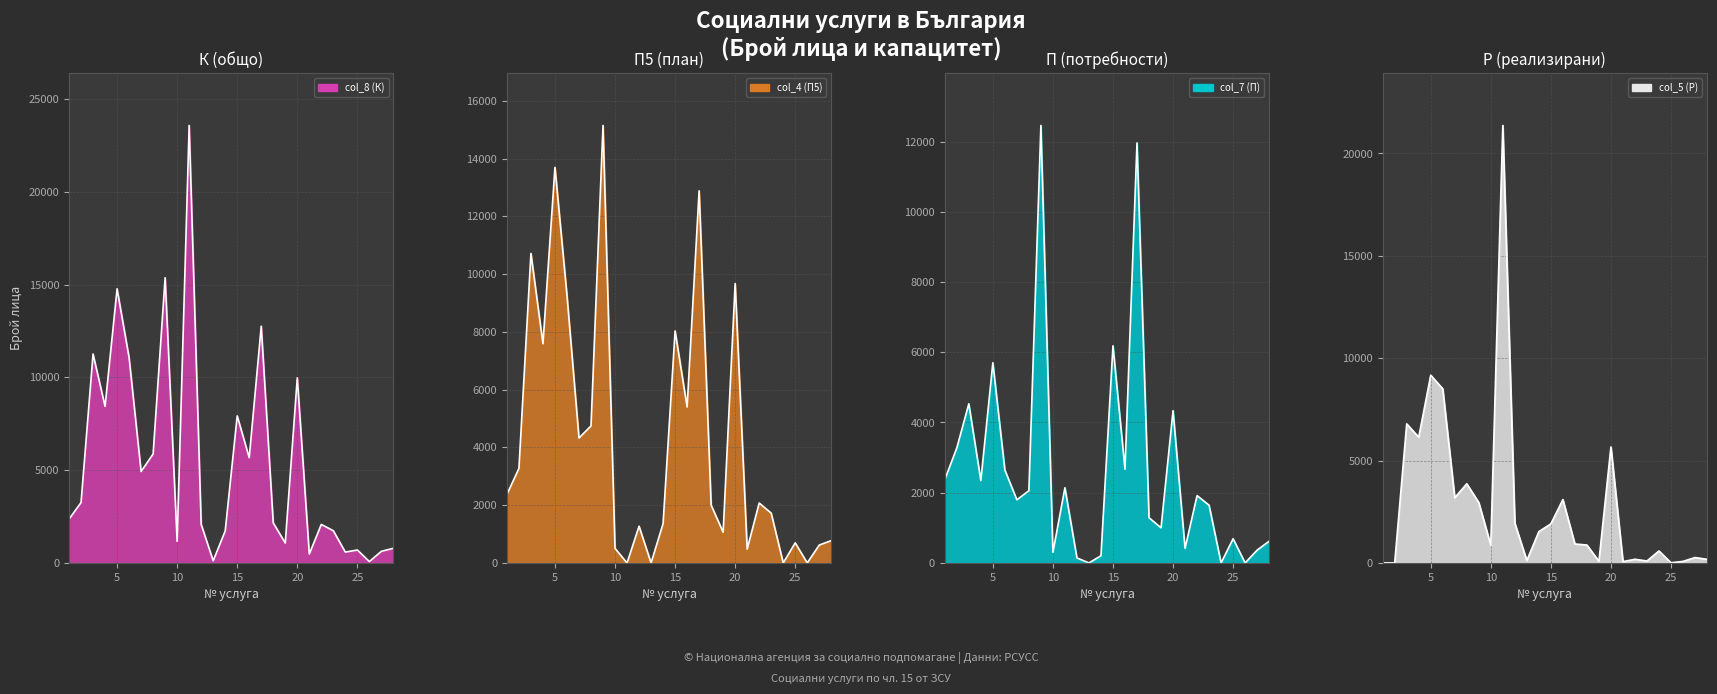

At which category does col_4 (П5) reach its first local peak?

3